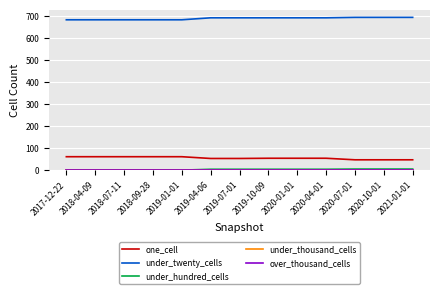

Does the chart display data point markers on the line(s)?

No